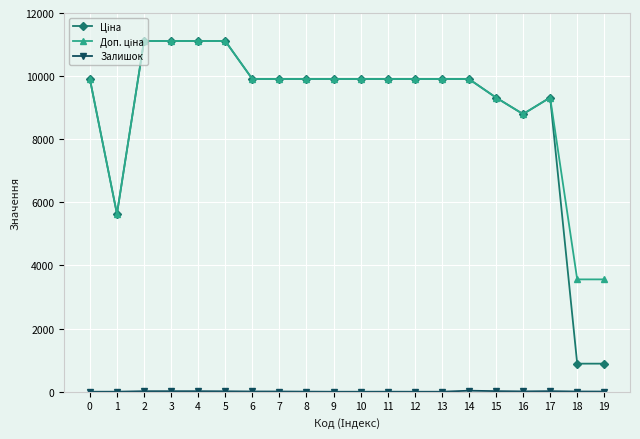

What is the maximum value shown in the chart?

11113.6